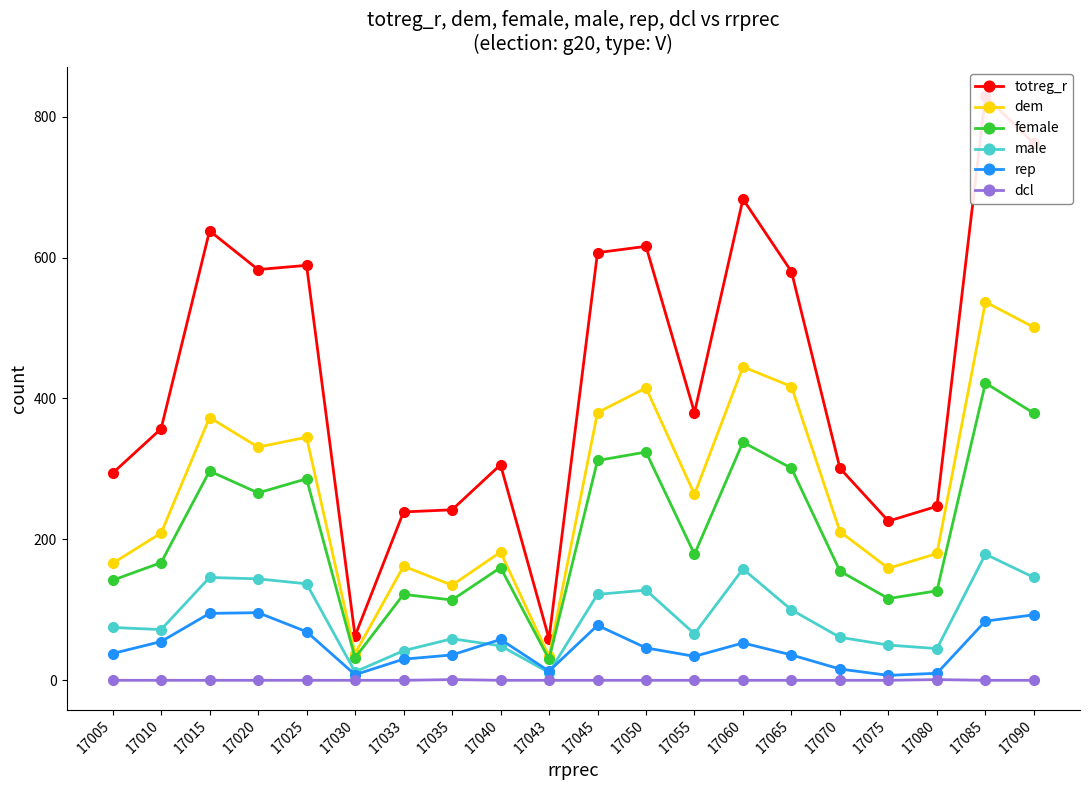

Where is the first local maximum for totreg_r?

17015